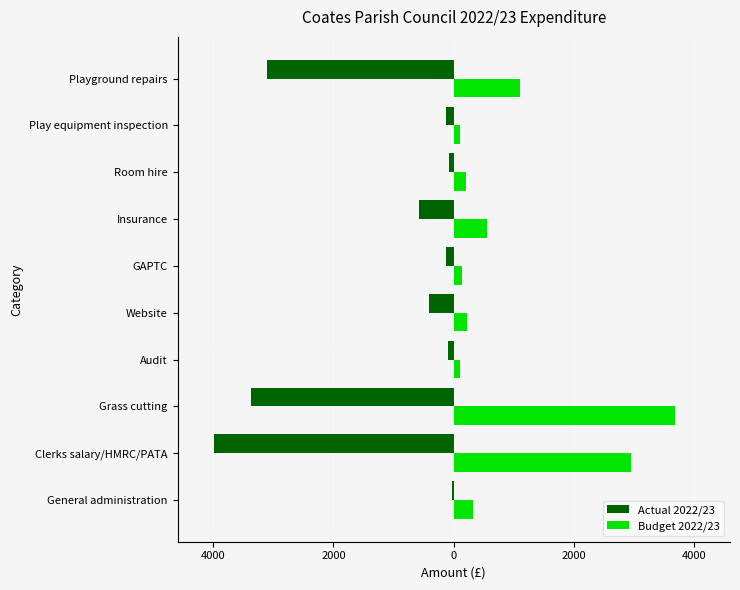

What are all the series names shown in the legend?

Actual 2022/23, Budget 2022/23